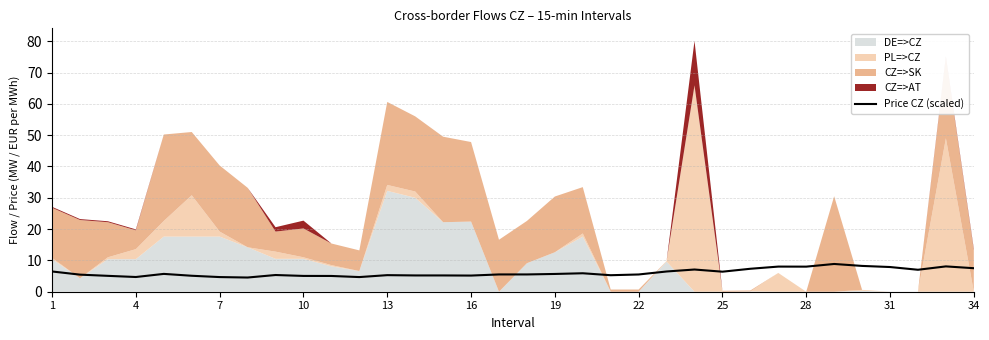

What is the minimum value for Price CZ (scaled)?

4.5